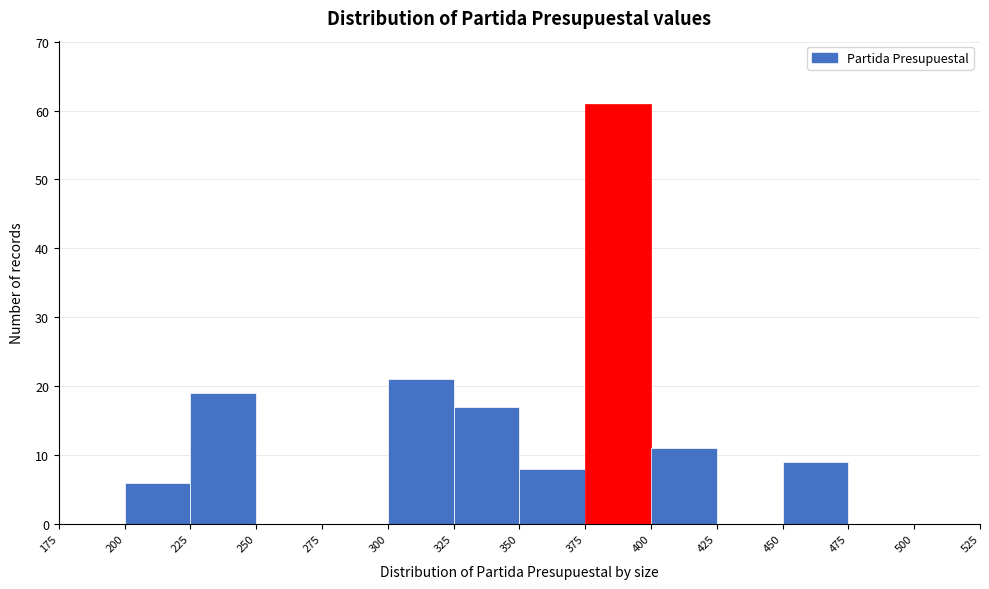

What is the height of the bar covering 225 to 250 on the x-axis? The values are not printed on the chart, so give them approximately, as read against the axis.

19